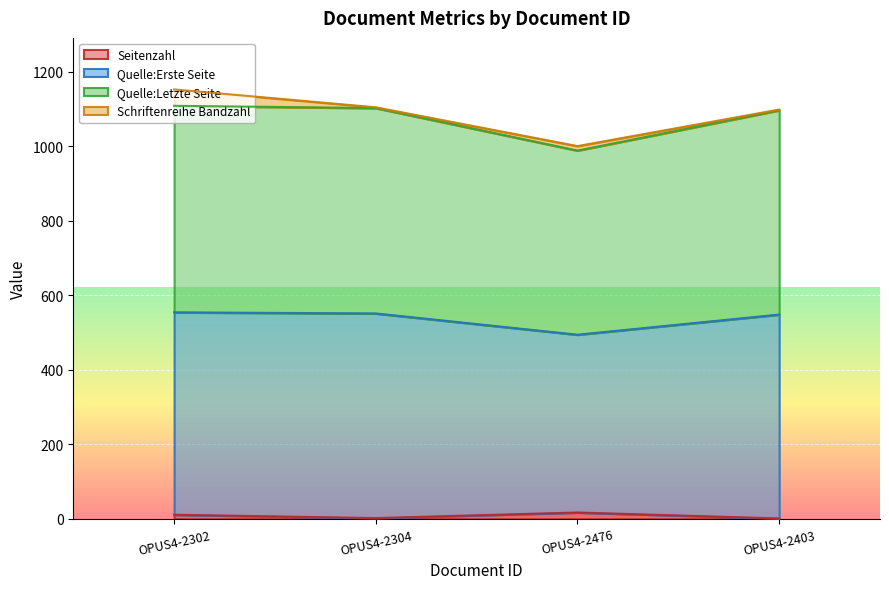

True or false: Seitenzahl has a value of 2 at OPUS4-2304.

True